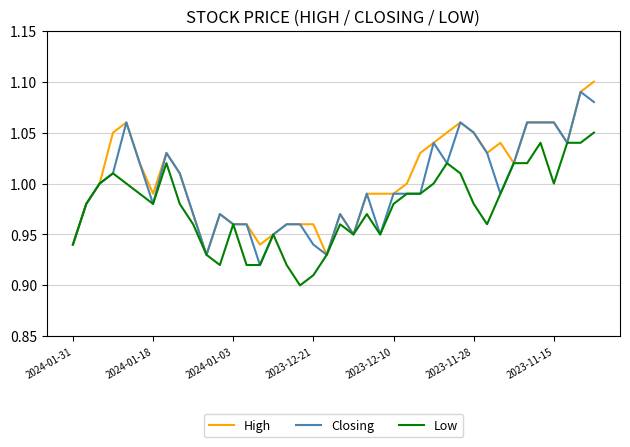

Reading right to left, list all the values displayed in this chart.

High: 1.1	1.1	1.0	1.1	1.1	1.1	1.0	1.0	1.0	1.1	1.1	1.1	1.0	1.0	1.0	1.0	1.0	1.0	0.9	1.0	0.9	1.0	1.0	1.0	0.9	0.9	1.0	1.0	1.0	0.9	1.0	1.0	1.0	1.0	1.0	1.1	1.1	1.0	1.0	0.9
Closing: 1.1	1.1	1.0	1.1	1.1	1.1	1.0	1.0	1.0	1.1	1.1	1.0	1.0	1.0	1.0	1.0	0.9	1.0	0.9	1.0	0.9	0.9	1.0	1.0	0.9	0.9	1.0	1.0	1.0	0.9	1.0	1.0	1.0	1.0	1.0	1.1	1.0	1.0	1.0	0.9
Low: 1.1	1.0	1.0	1.0	1.0	1.0	1.0	1.0	1.0	1.0	1.0	1.0	1.0	1.0	1.0	1.0	0.9	1.0	0.9	1.0	0.9	0.9	0.9	0.9	0.9	0.9	0.9	1.0	0.9	0.9	1.0	1.0	1.0	1.0	1.0	1.0	1.0	1.0	1.0	0.9